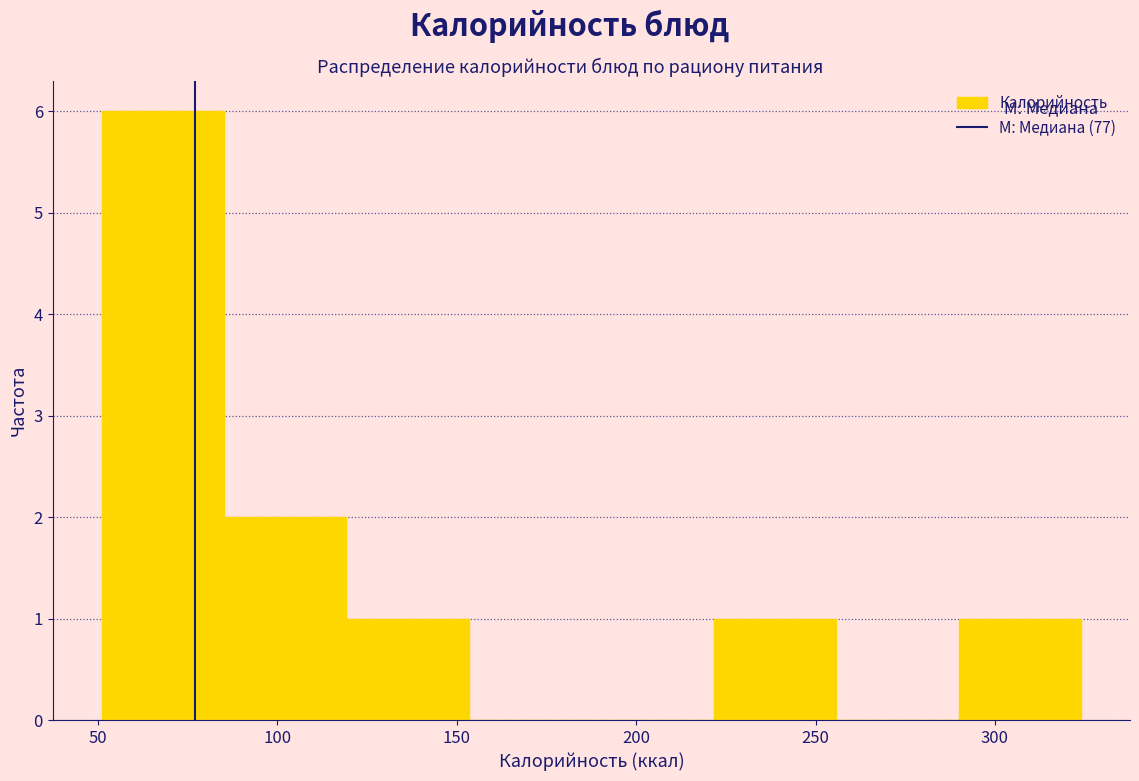

Over which range of the x-axis is the bar tallest?

50 to 85